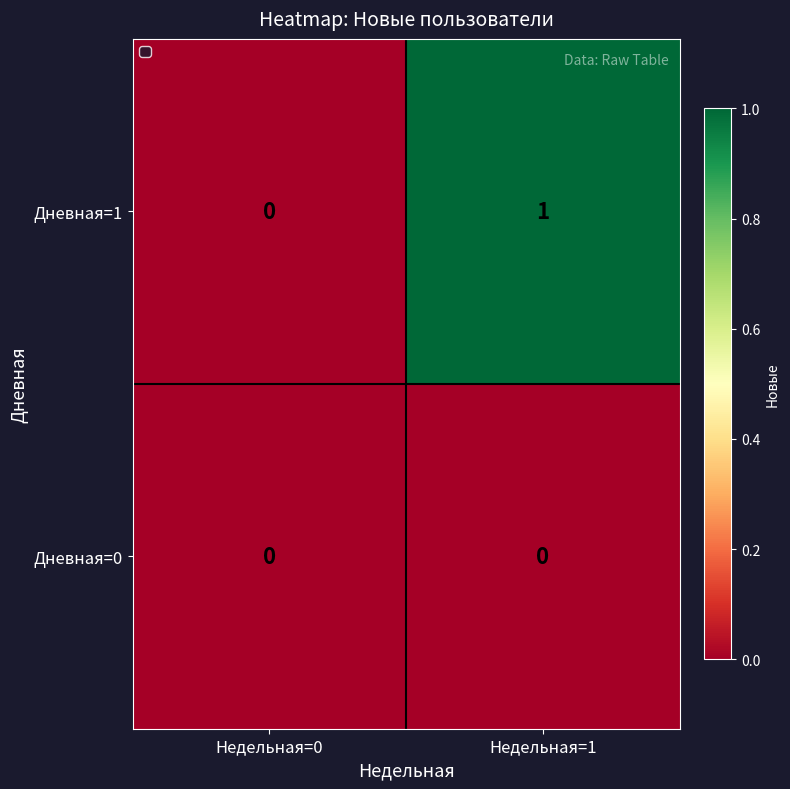

Is it true that Дневная=0 equals 0 at Недельная=0?

True